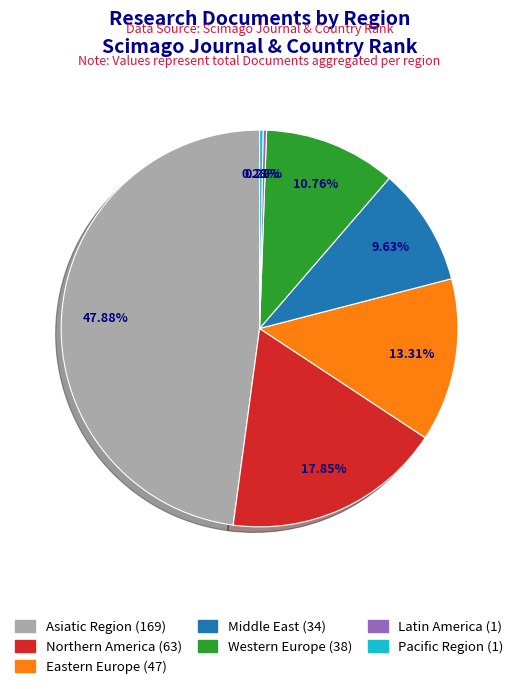

Which has a higher value, Asiatic Region or Eastern Europe?

Asiatic Region